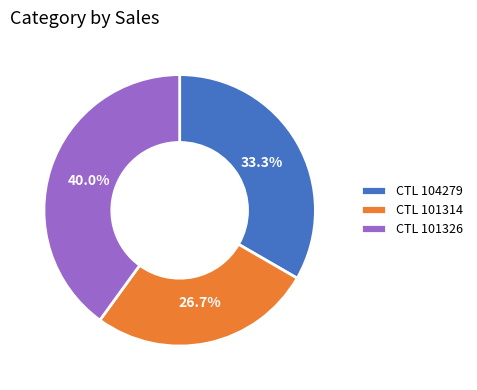

To the nearest percent, what is the average slice percentage?

33%